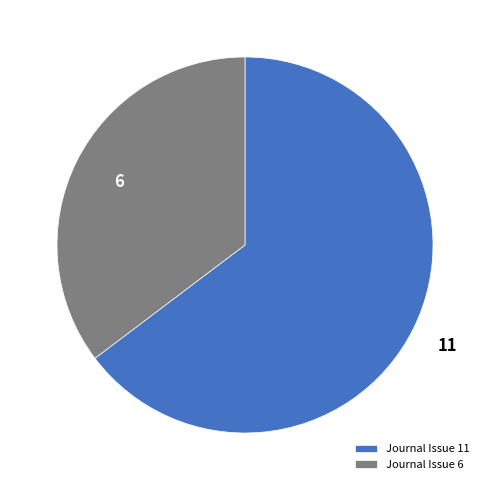

How many segments does this pie chart have?

2